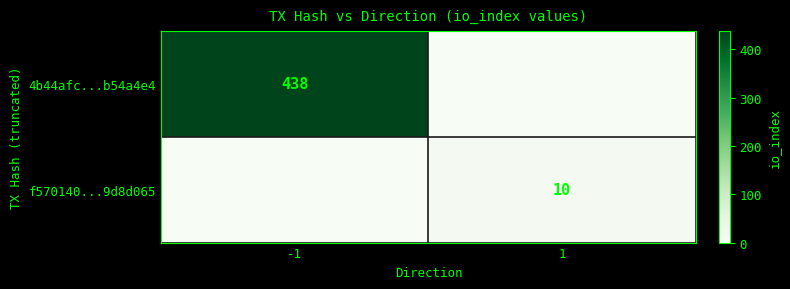

True or false: 4b44afc...b54a4e4 has a value of 108 at -1.

False